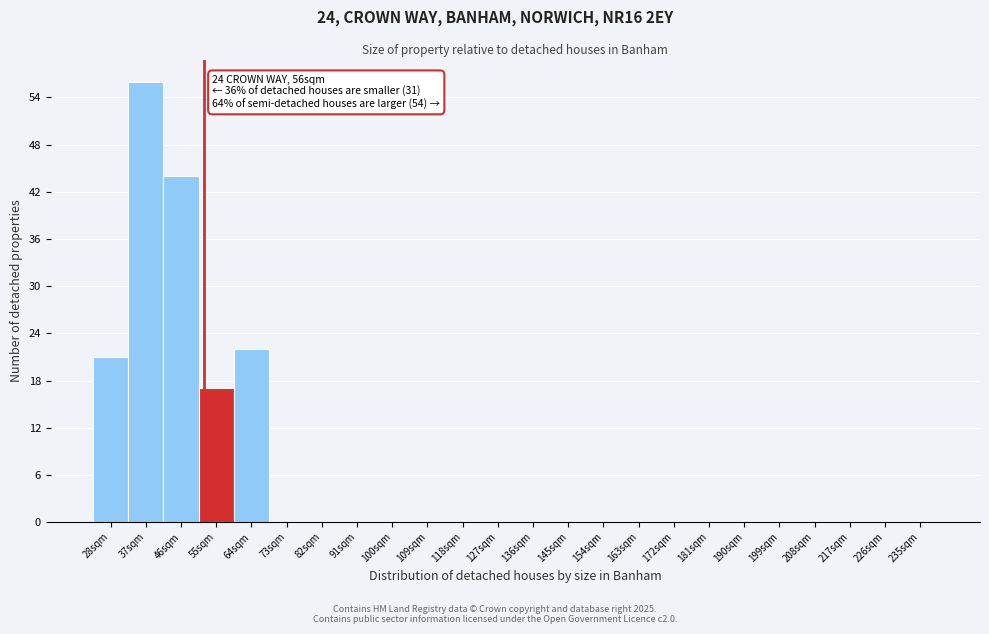

Reading left to right, extract all data points from this chart.

28sqm=21	37sqm=56	46sqm=44	55sqm=17	64sqm=22	73sqm=0	82sqm=0	91sqm=0	100sqm=0	109sqm=0	118sqm=0	127sqm=0	136sqm=0	145sqm=0	154sqm=0	163sqm=0	172sqm=0	181sqm=0	190sqm=0	199sqm=0	208sqm=0	217sqm=0	226sqm=0	235sqm=0